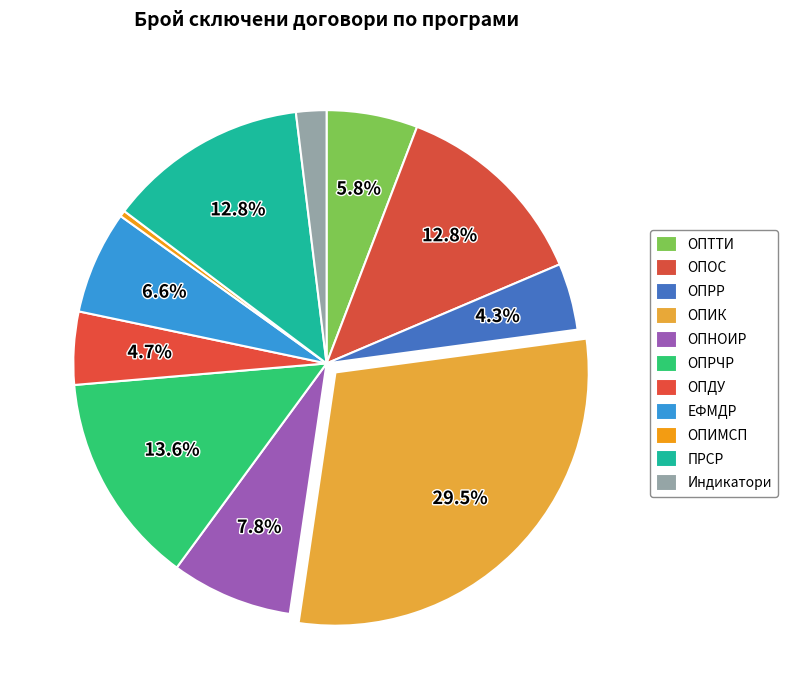

How many segments does this pie chart have?

11